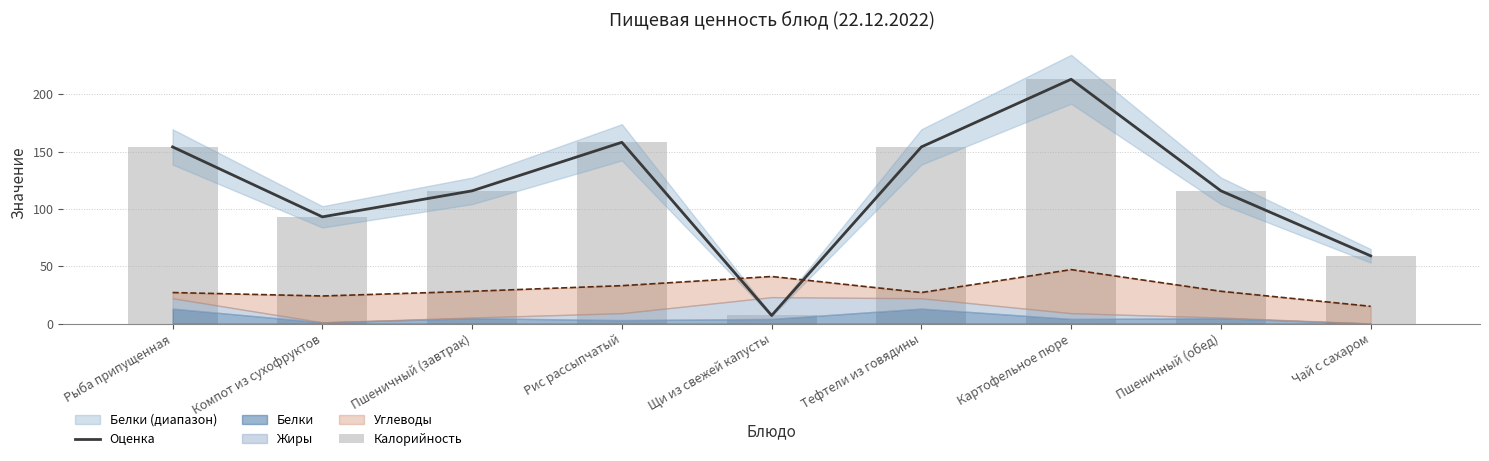

Is it true that Калорийность equals 63.0 at Пшеничный (обед)?

False